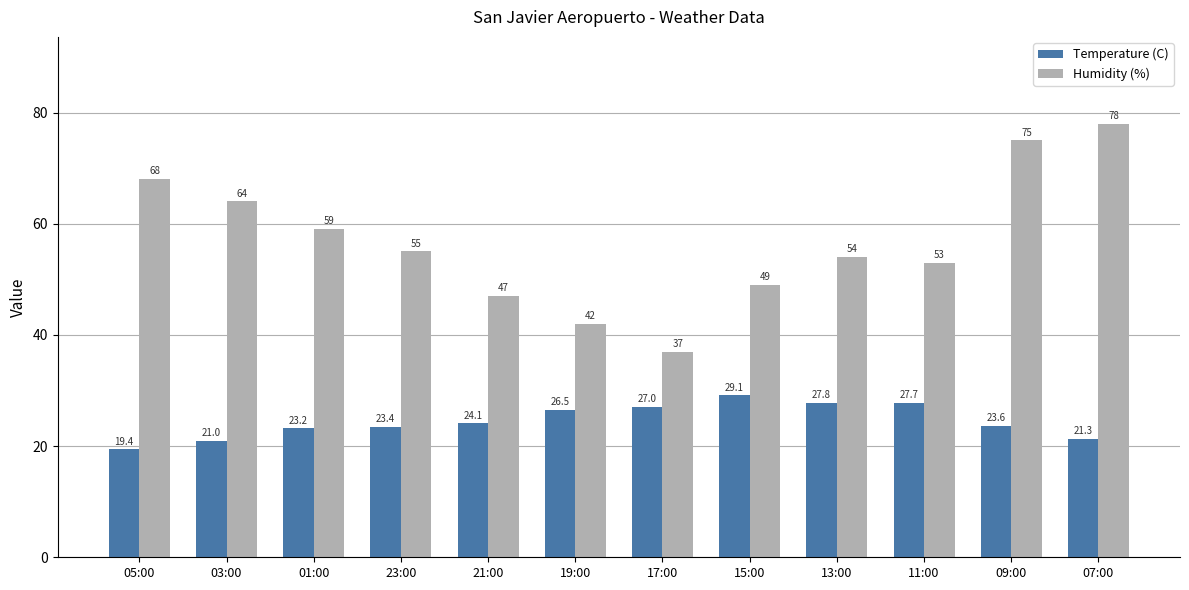

At which label is Temperature (C) closest to 24?

21:00